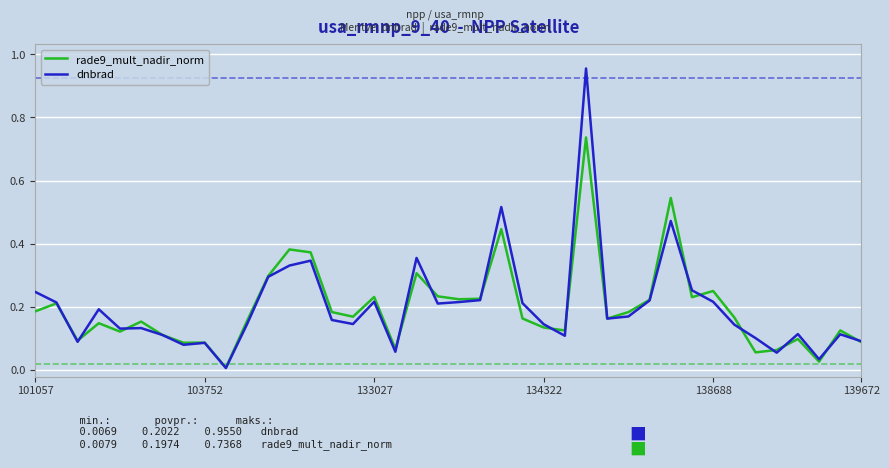

Which series has the widest spread of values?

dnbrad